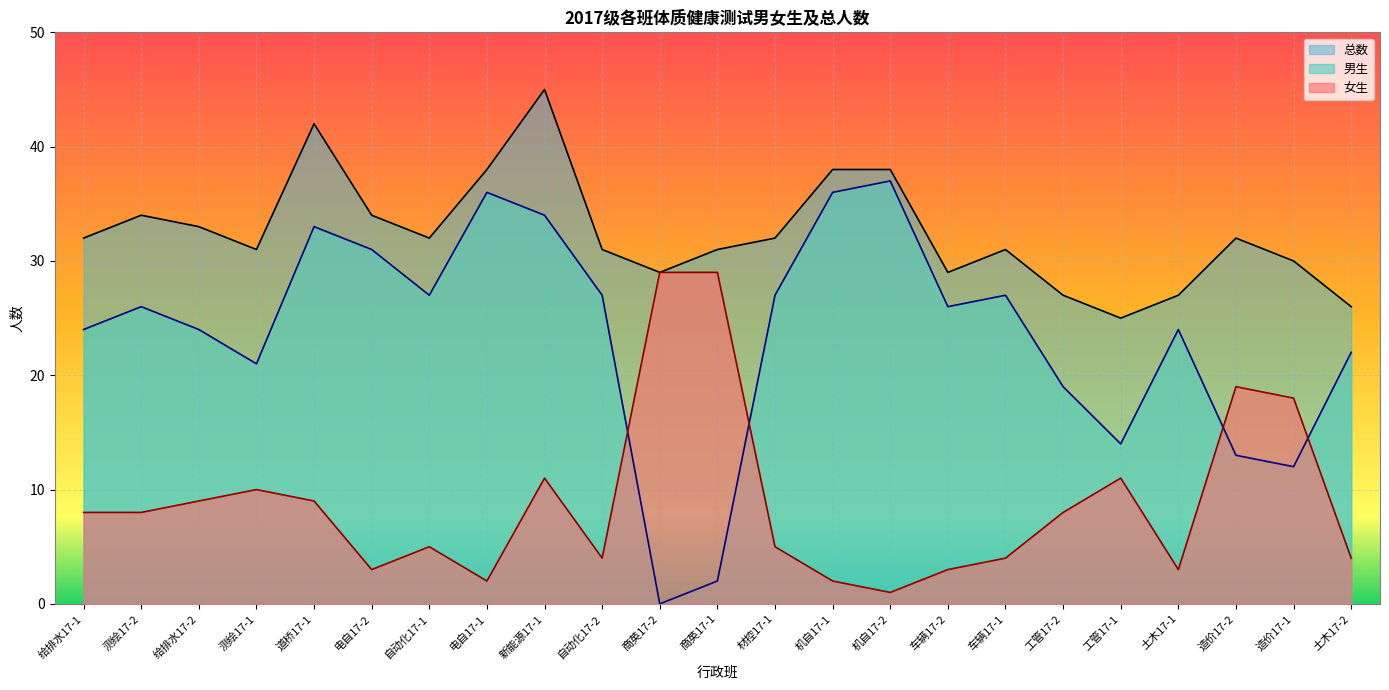

Which series has the largest total across all categories?

总数